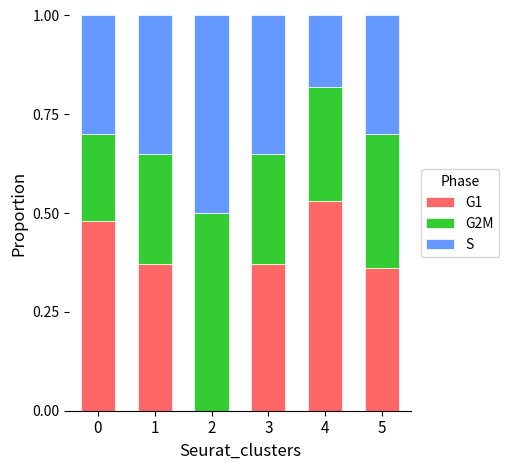

What is the sum of the G1 values at 5 and 1?

0.7